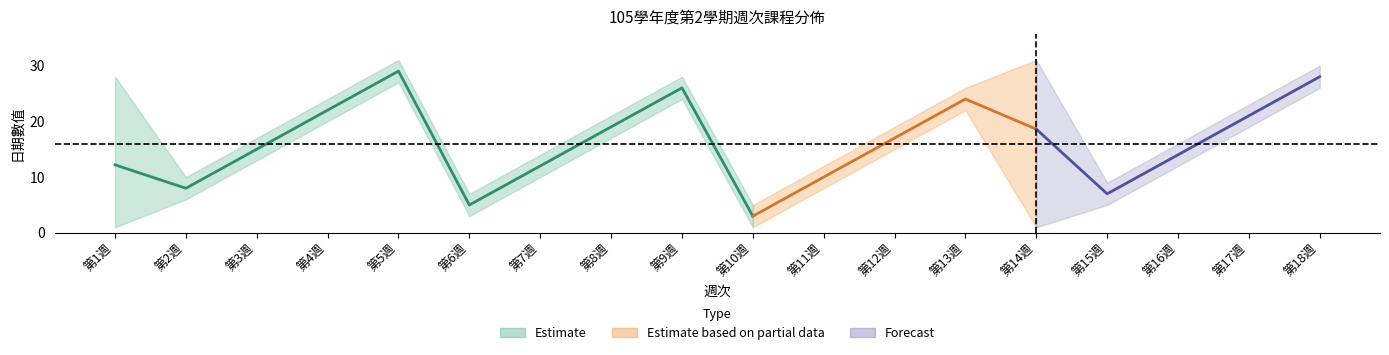

What is the label of the 11th point from the right?

第8週